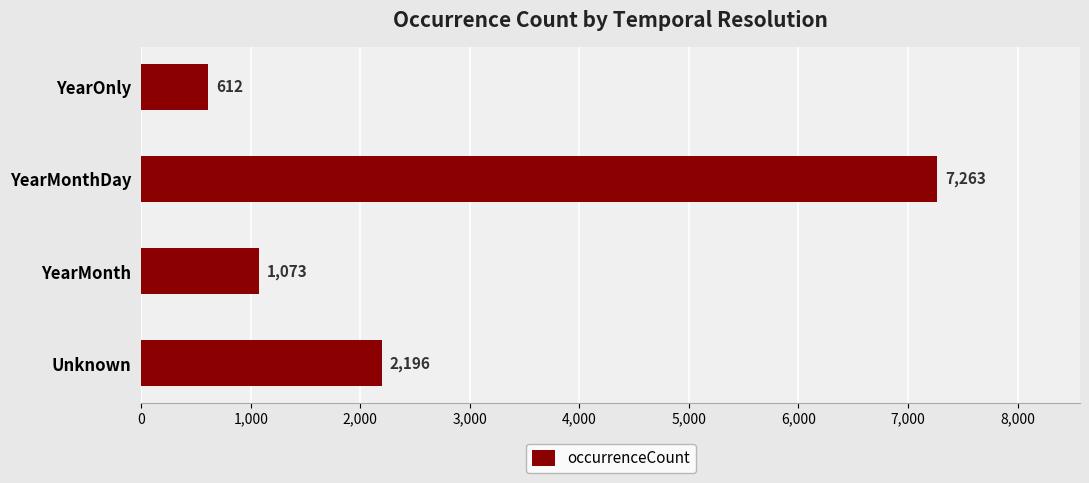

What is the difference between the second highest and second lowest values?

1123